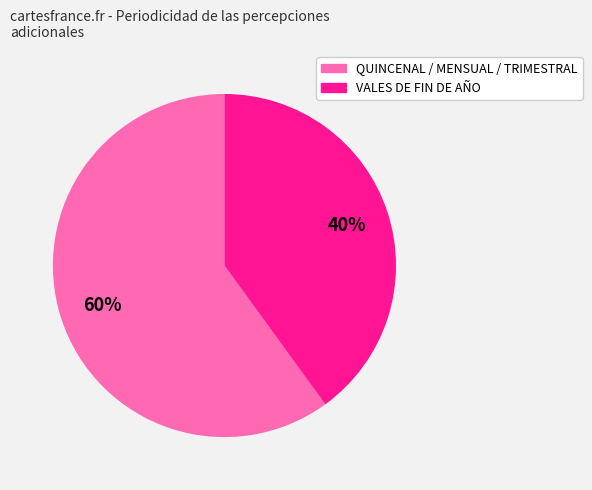

Is there a majority slice in this chart?

Yes